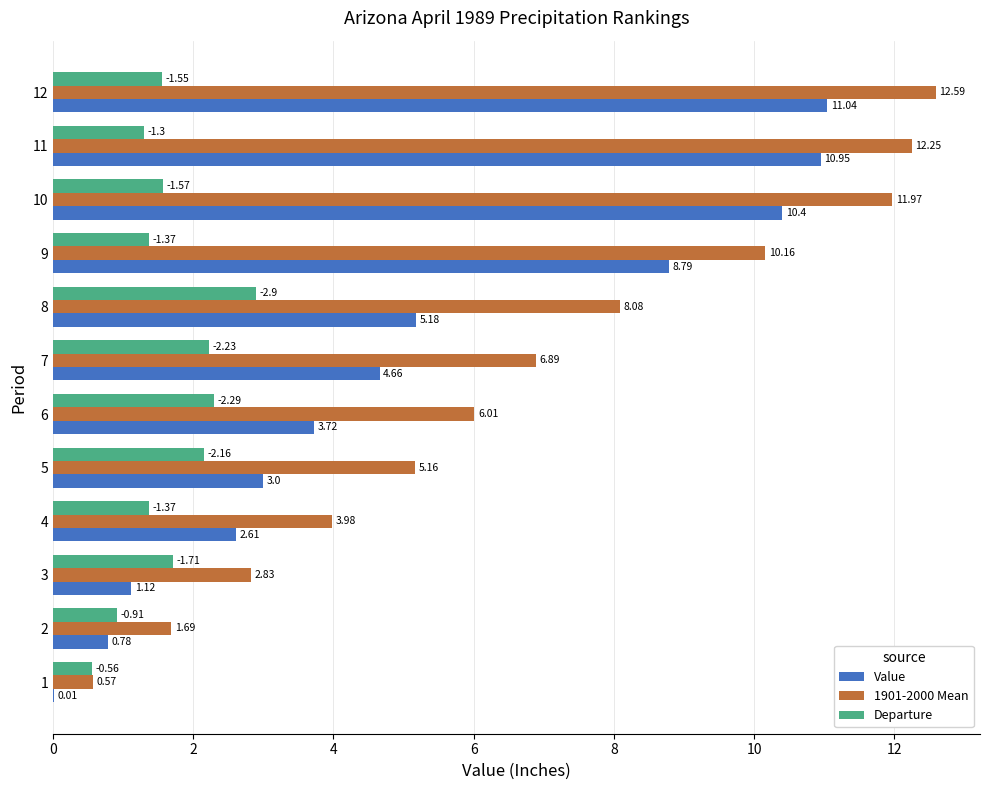

The Departure series shows 3.0 at 4. True or false?

False